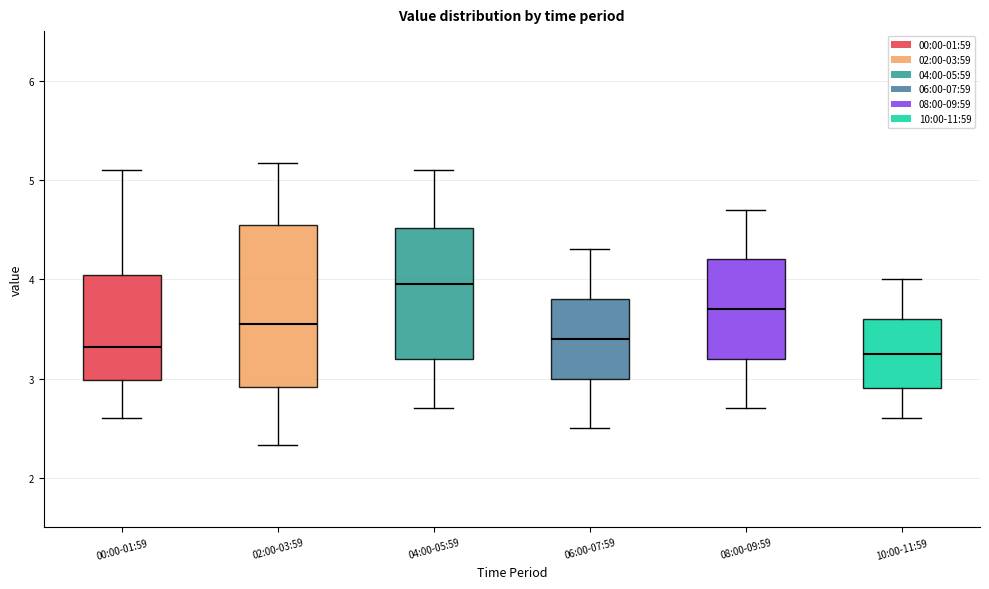

Which box is the tallest, from its lower edge to its upper edge?

02:00-03:59